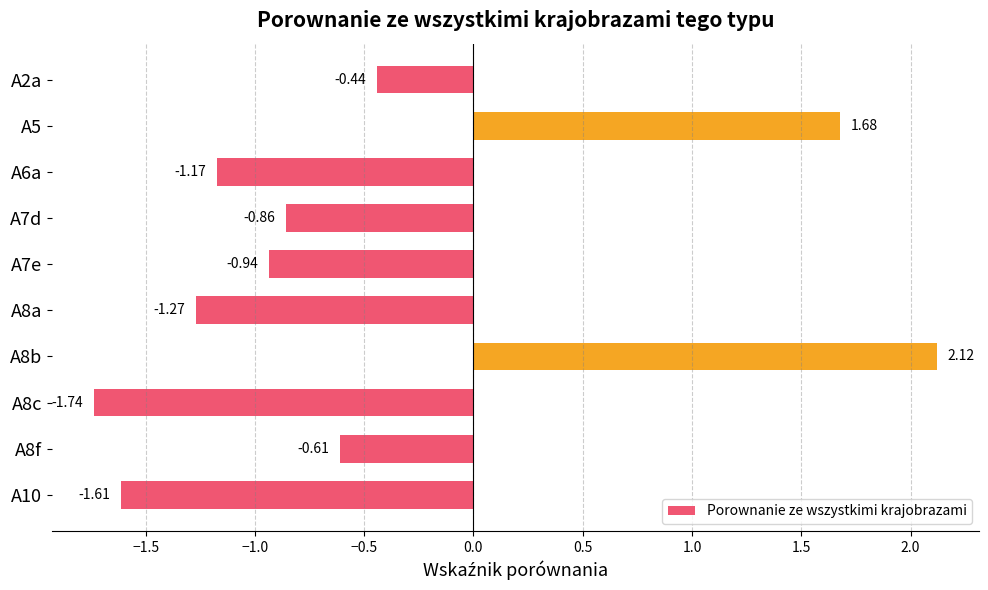

Which has a higher value, A6a or A8c?

A6a